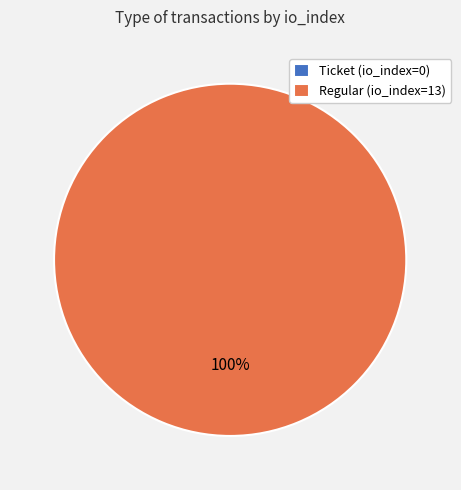

Rank the categories by value from lowest to highest.

Ticket (io_index=0), Regular (io_index=13)